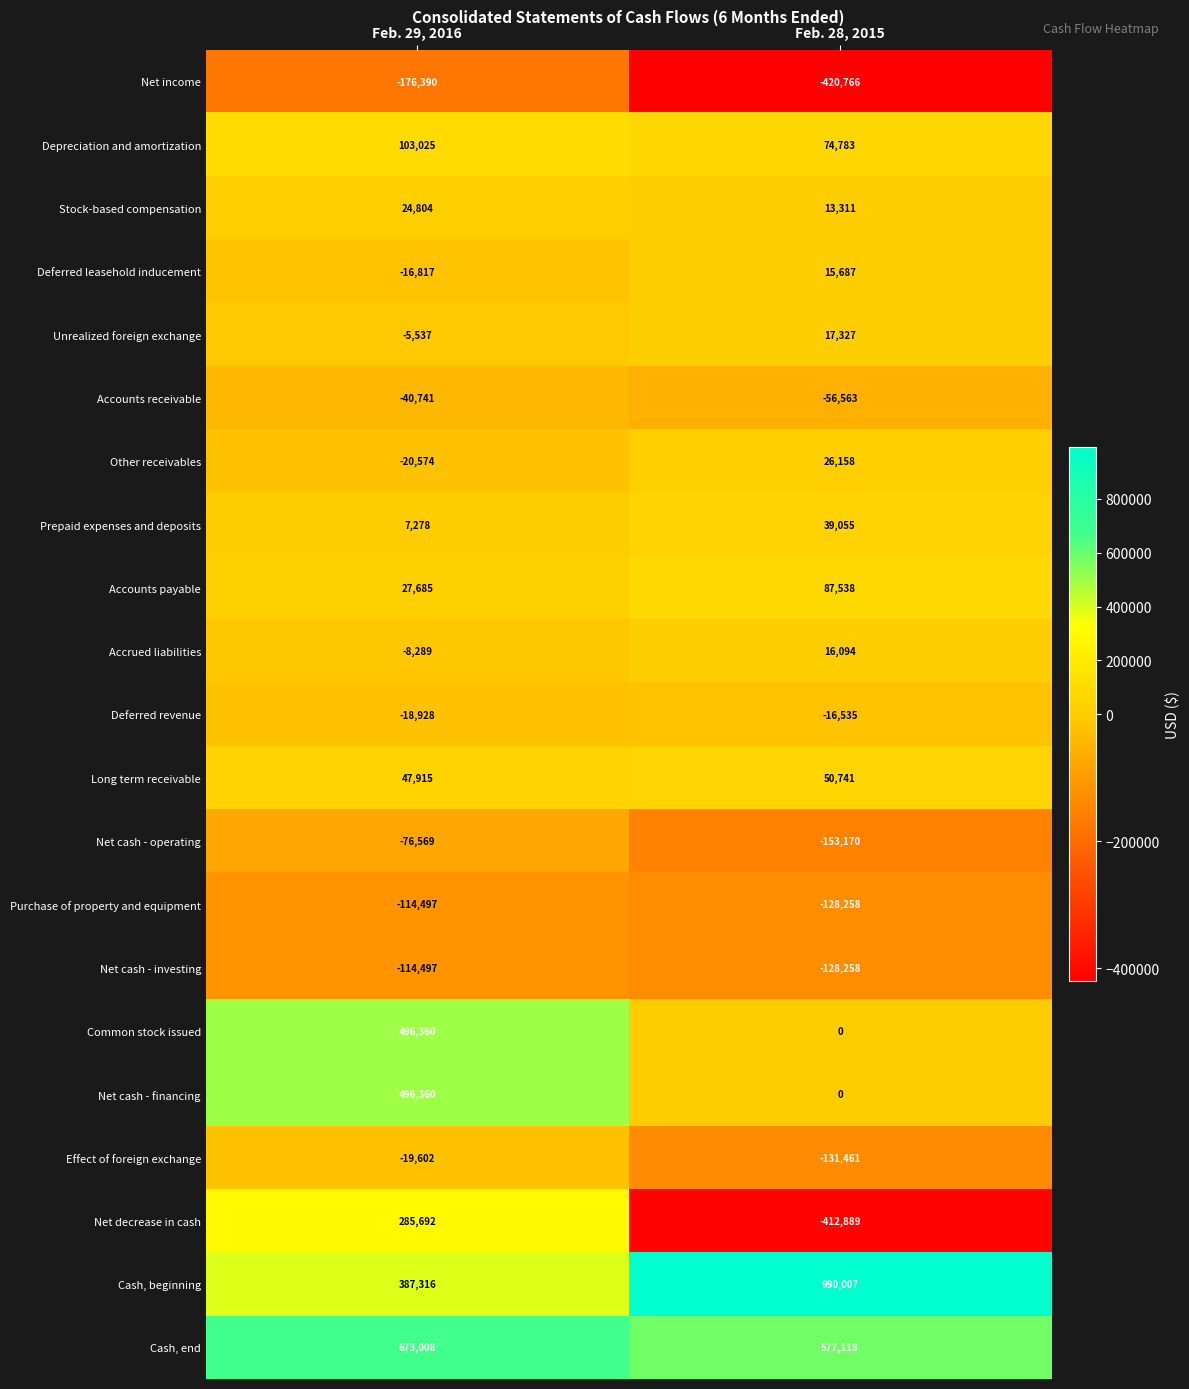

Rank the categories by Cash, end value from lowest to highest.

Feb. 28, 2015, Feb. 29, 2016